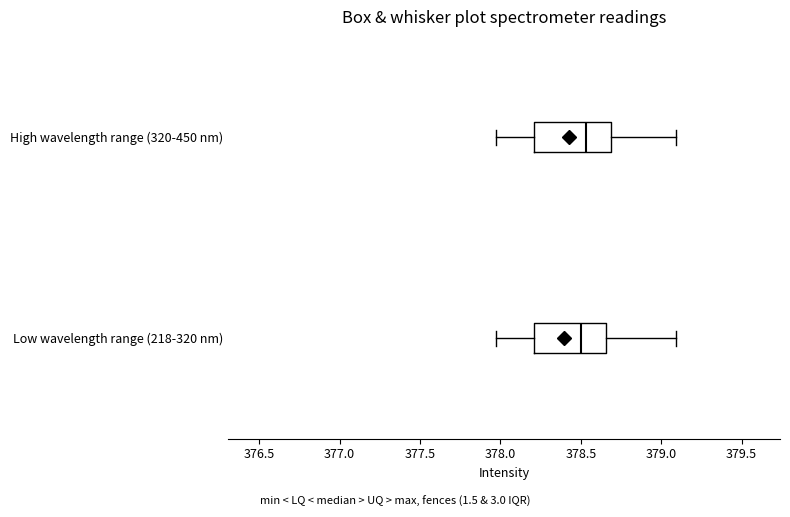

Reading bottom to top, transcribe this box plot: for each box, give where its median line is, the range the box spans, and where its two whiskers end, as read against the x-axis. The values are not printed on the chart, so give them approximately, as read against the axis.

Low wavelength range (218-320 nm): median 378.50, box 378.20 to 378.65, whiskers 377.95 to 379.10
High wavelength range (320-450 nm): median 378.55, box 378.20 to 378.70, whiskers 377.95 to 379.10